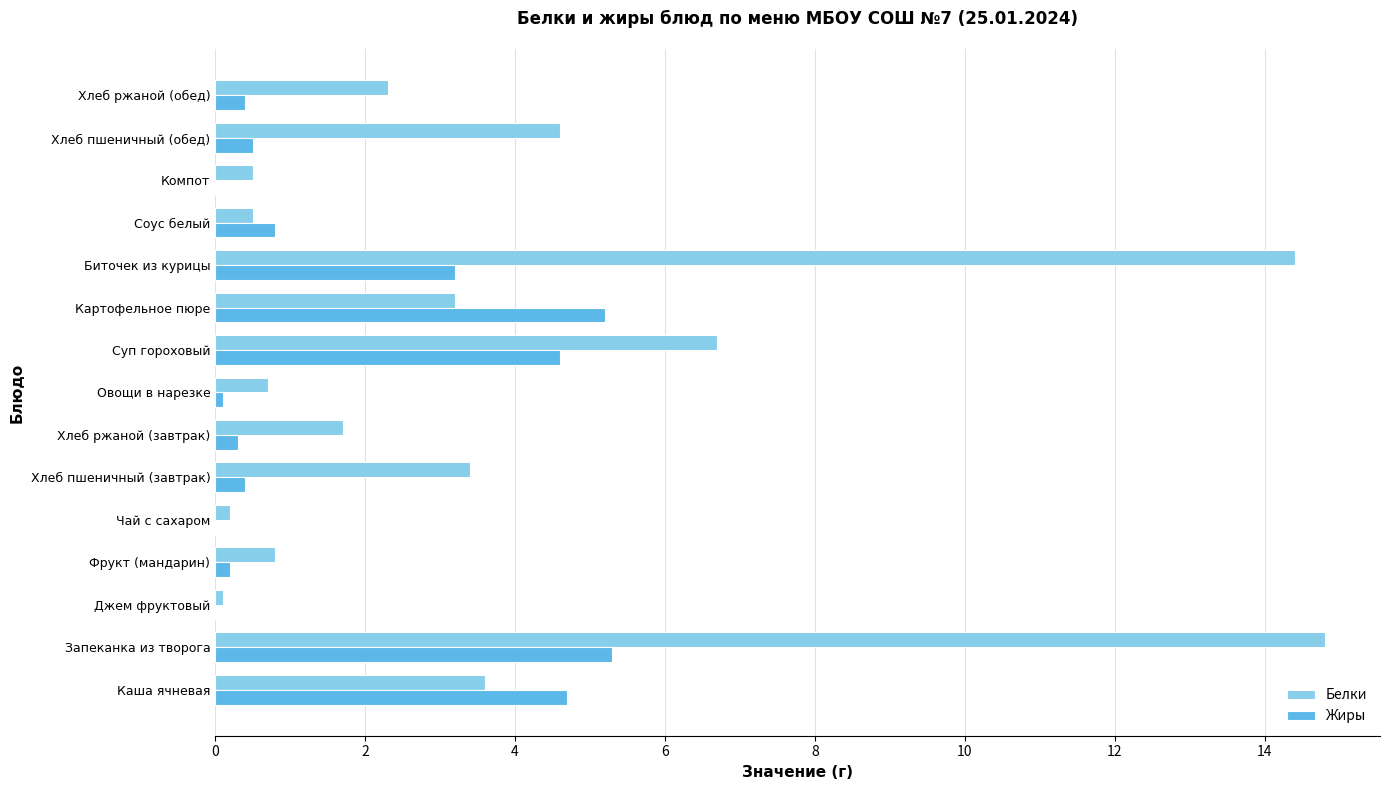

The Белки series shows 8.6 at Запеканка из творога. True or false?

False